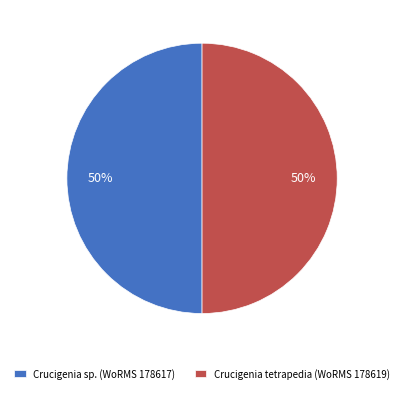

How many slices are in this pie chart?

2